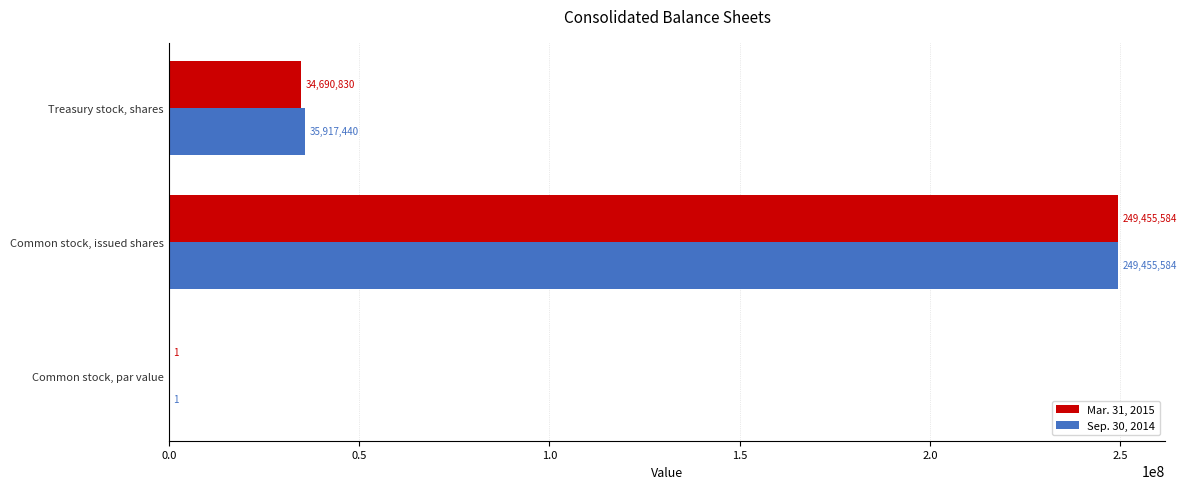

The value of Mar. 31, 2015 at Treasury stock, shares is 61917888. True or false?

False